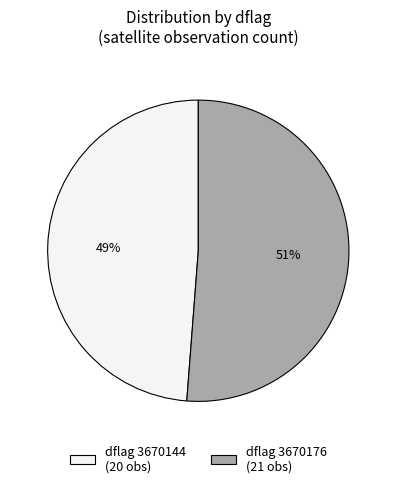

What is the smallest slice in the pie chart?

dflag 3670144 (20 obs)